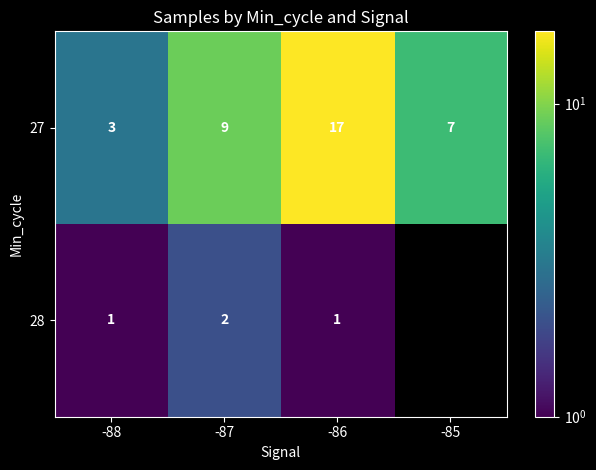

What is the difference between the 27 values at -87 and -88?

6